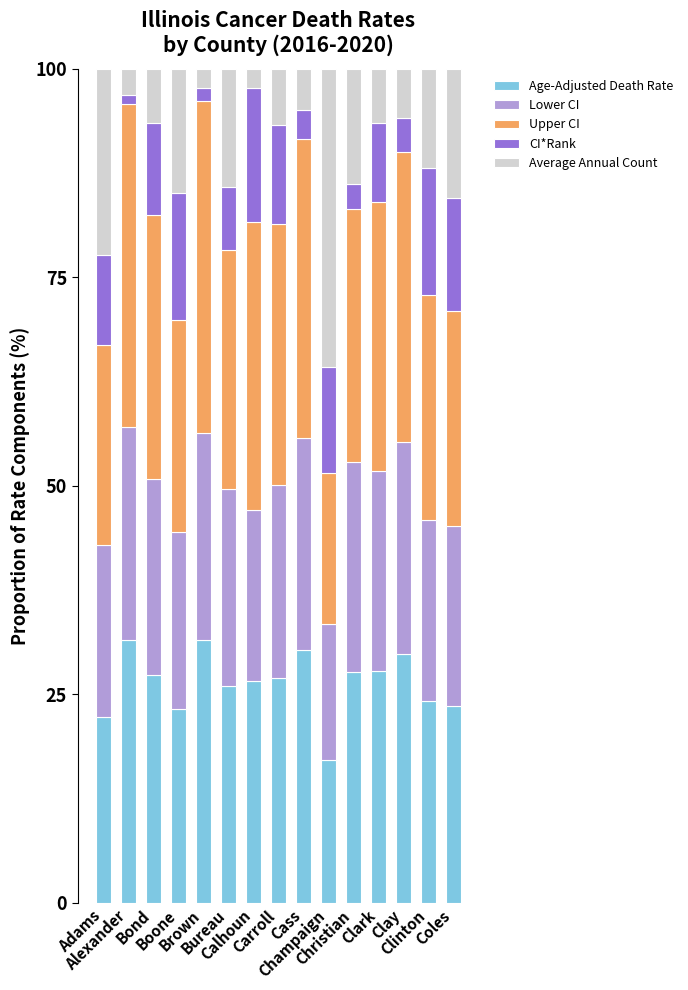

What is the maximum value for Age-Adjusted Death Rate?

31.6